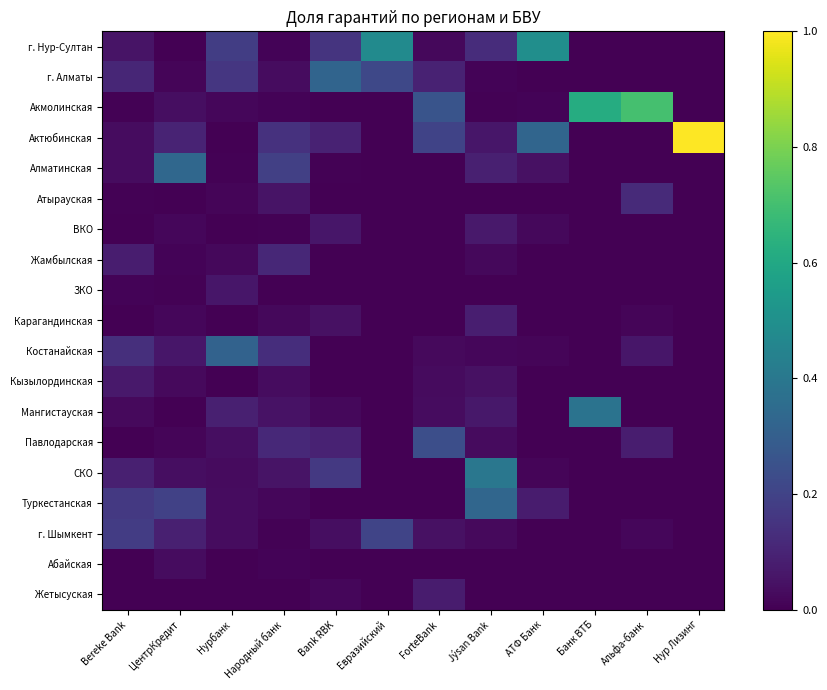

Reading left to right, what are all the values shown in this chart?

г. Нур-Султан: Bereke Bank=0.1	ЦентрКредит=0.0	Нурбанк=0.2	Народный банк=0.0	Bank RBK=0.2	Евразийский=0.5	ForteBank=0.0	Jýsan Bank=0.1	АТФ Банк=0.5	Банк ВТБ=0.0	Альфа-банк=0.0	Нур Лизинг=0.0
г. Алматы: Bereke Bank=0.1	ЦентрКредит=0.0	Нурбанк=0.2	Народный банк=0.0	Bank RBK=0.3	Евразийский=0.2	ForteBank=0.1	Jýsan Bank=0.0	АТФ Банк=0.0	Банк ВТБ=0.0	Альфа-банк=0.0	Нур Лизинг=0.0
Акмолинская: Bereke Bank=0.0	ЦентрКредит=0.0	Нурбанк=0.0	Народный банк=0.0	Bank RBK=0.0	Евразийский=0.0	ForteBank=0.3	Jýsan Bank=0.0	АТФ Банк=0.0	Банк ВТБ=0.6	Альфа-банк=0.7	Нур Лизинг=0.0
Актюбинская: Bereke Bank=0.0	ЦентрКредит=0.1	Нурбанк=0.0	Народный банк=0.1	Bank RBK=0.1	Евразийский=0.0	ForteBank=0.2	Jýsan Bank=0.1	АТФ Банк=0.3	Банк ВТБ=0.0	Альфа-банк=0.0	Нур Лизинг=1.0
Алматинская: Bereke Bank=0.0	ЦентрКредит=0.3	Нурбанк=0.0	Народный банк=0.2	Bank RBK=0.0	Евразийский=0.0	ForteBank=0.0	Jýsan Bank=0.1	АТФ Банк=0.0	Банк ВТБ=0.0	Альфа-банк=0.0	Нур Лизинг=0.0
Атырауская: Bereke Bank=0.0	ЦентрКредит=0.0	Нурбанк=0.0	Народный банк=0.1	Bank RBK=0.0	Евразийский=0.0	ForteBank=0.0	Jýsan Bank=0.0	АТФ Банк=0.0	Банк ВТБ=0.0	Альфа-банк=0.1	Нур Лизинг=0.0
ВКО: Bereke Bank=0.0	ЦентрКредит=0.0	Нурбанк=0.0	Народный банк=0.0	Bank RBK=0.1	Евразийский=0.0	ForteBank=0.0	Jýsan Bank=0.1	АТФ Банк=0.0	Банк ВТБ=0.0	Альфа-банк=0.0	Нур Лизинг=0.0
Жамбылская: Bereke Bank=0.1	ЦентрКредит=0.0	Нурбанк=0.0	Народный банк=0.1	Bank RBK=0.0	Евразийский=0.0	ForteBank=0.0	Jýsan Bank=0.0	АТФ Банк=0.0	Банк ВТБ=0.0	Альфа-банк=0.0	Нур Лизинг=0.0
ЗКО: Bereke Bank=0.0	ЦентрКредит=0.0	Нурбанк=0.1	Народный банк=0.0	Bank RBK=0.0	Евразийский=0.0	ForteBank=0.0	Jýsan Bank=0.0	АТФ Банк=0.0	Банк ВТБ=0.0	Альфа-банк=0.0	Нур Лизинг=0.0
Карагандинская: Bereke Bank=0.0	ЦентрКредит=0.0	Нурбанк=0.0	Народный банк=0.0	Bank RBK=0.0	Евразийский=0.0	ForteBank=0.0	Jýsan Bank=0.1	АТФ Банк=0.0	Банк ВТБ=0.0	Альфа-банк=0.0	Нур Лизинг=0.0
Костанайская: Bereke Bank=0.1	ЦентрКредит=0.1	Нурбанк=0.3	Народный банк=0.1	Bank RBK=0.0	Евразийский=0.0	ForteBank=0.0	Jýsan Bank=0.0	АТФ Банк=0.0	Банк ВТБ=0.0	Альфа-банк=0.1	Нур Лизинг=0.0
Кызылординская: Bereke Bank=0.1	ЦентрКредит=0.0	Нурбанк=0.0	Народный банк=0.0	Bank RBK=0.0	Евразийский=0.0	ForteBank=0.0	Jýsan Bank=0.0	АТФ Банк=0.0	Банк ВТБ=0.0	Альфа-банк=0.0	Нур Лизинг=0.0
Мангистауская: Bereke Bank=0.0	ЦентрКредит=0.0	Нурбанк=0.1	Народный банк=0.1	Bank RBK=0.0	Евразийский=0.0	ForteBank=0.0	Jýsan Bank=0.1	АТФ Банк=0.0	Банк ВТБ=0.4	Альфа-банк=0.0	Нур Лизинг=0.0
Павлодарская: Bereke Bank=0.0	ЦентрКредит=0.0	Нурбанк=0.0	Народный банк=0.1	Bank RBK=0.1	Евразийский=0.0	ForteBank=0.2	Jýsan Bank=0.0	АТФ Банк=0.0	Банк ВТБ=0.0	Альфа-банк=0.1	Нур Лизинг=0.0
СКО: Bereke Bank=0.1	ЦентрКредит=0.0	Нурбанк=0.0	Народный банк=0.1	Bank RBK=0.2	Евразийский=0.0	ForteBank=0.0	Jýsan Bank=0.4	АТФ Банк=0.0	Банк ВТБ=0.0	Альфа-банк=0.0	Нур Лизинг=0.0
Туркестанская: Bereke Bank=0.2	ЦентрКредит=0.2	Нурбанк=0.0	Народный банк=0.0	Bank RBK=0.0	Евразийский=0.0	ForteBank=0.0	Jýsan Bank=0.3	АТФ Банк=0.1	Банк ВТБ=0.0	Альфа-банк=0.0	Нур Лизинг=0.0
г. Шымкент: Bereke Bank=0.2	ЦентрКредит=0.1	Нурбанк=0.0	Народный банк=0.0	Bank RBK=0.0	Евразийский=0.2	ForteBank=0.0	Jýsan Bank=0.0	АТФ Банк=0.0	Банк ВТБ=0.0	Альфа-банк=0.0	Нур Лизинг=0.0
Абайская: Bereke Bank=0.0	ЦентрКредит=0.0	Нурбанк=0.0	Народный банк=0.0	Bank RBK=0.0	Евразийский=0.0	ForteBank=0.0	Jýsan Bank=0.0	АТФ Банк=0.0	Банк ВТБ=0.0	Альфа-банк=0.0	Нур Лизинг=0.0
Жетысуская: Bereke Bank=0.0	ЦентрКредит=0.0	Нурбанк=0.0	Народный банк=0.0	Bank RBK=0.0	Евразийский=0.0	ForteBank=0.1	Jýsan Bank=0.0	АТФ Банк=0.0	Банк ВТБ=0.0	Альфа-банк=0.0	Нур Лизинг=0.0